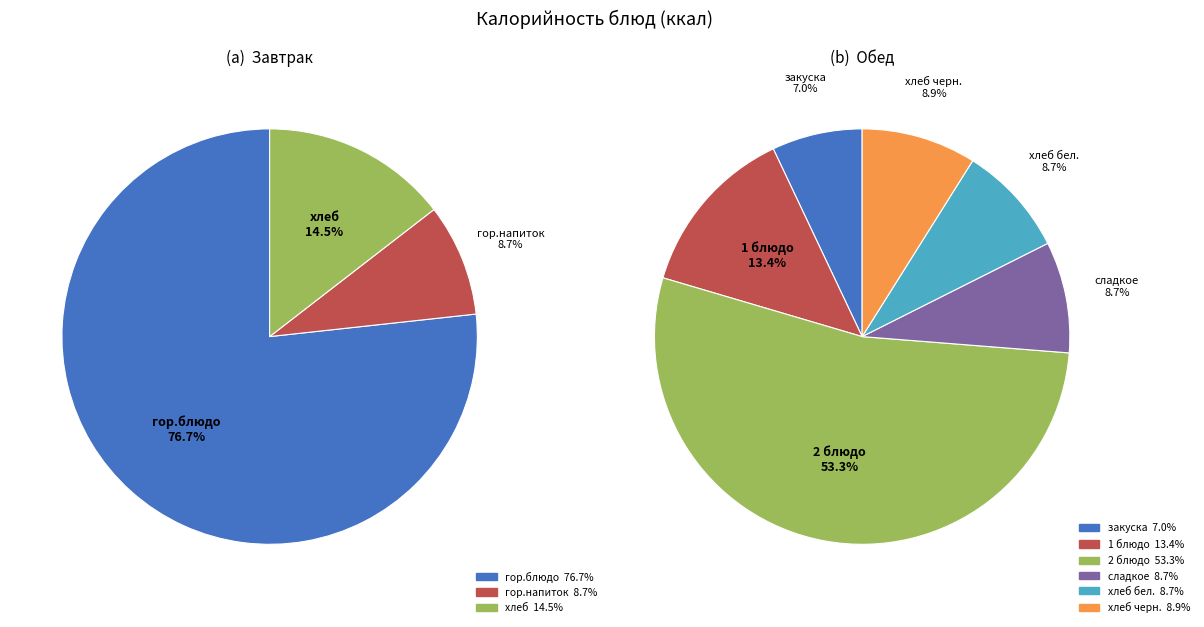

Count the number of slices in the pie.

9